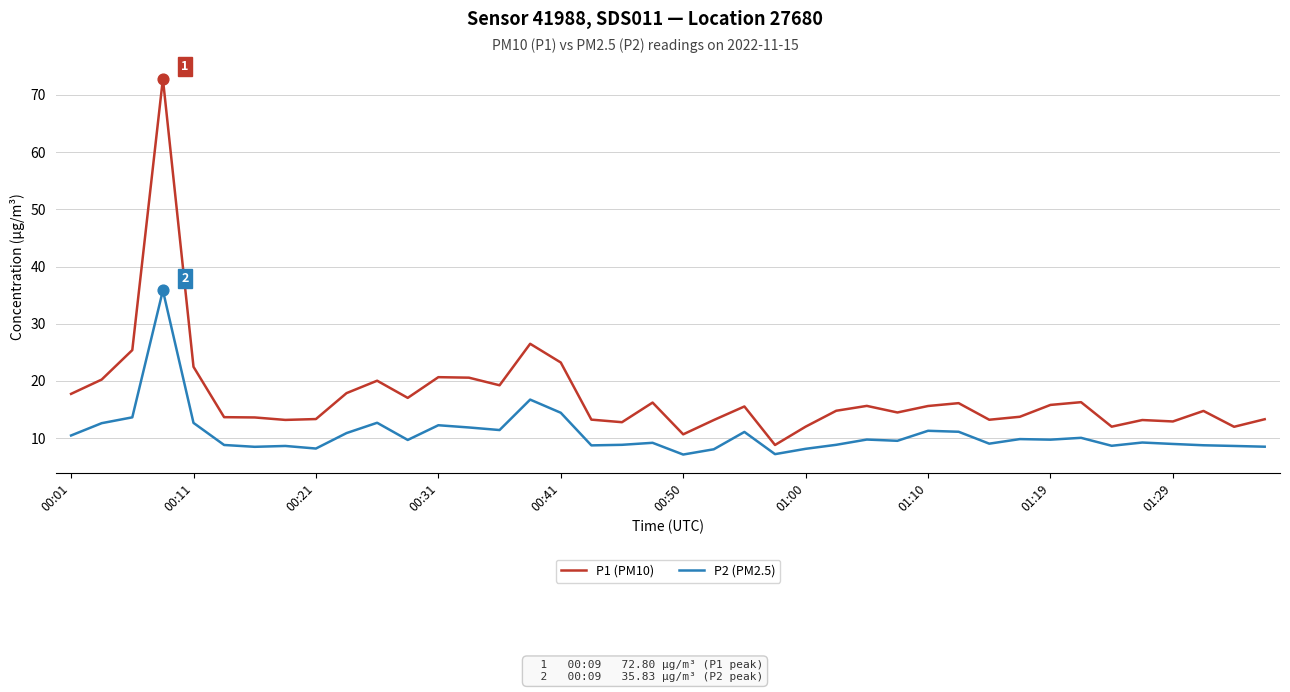

Which series has the largest total across all categories?

P1 (PM10)